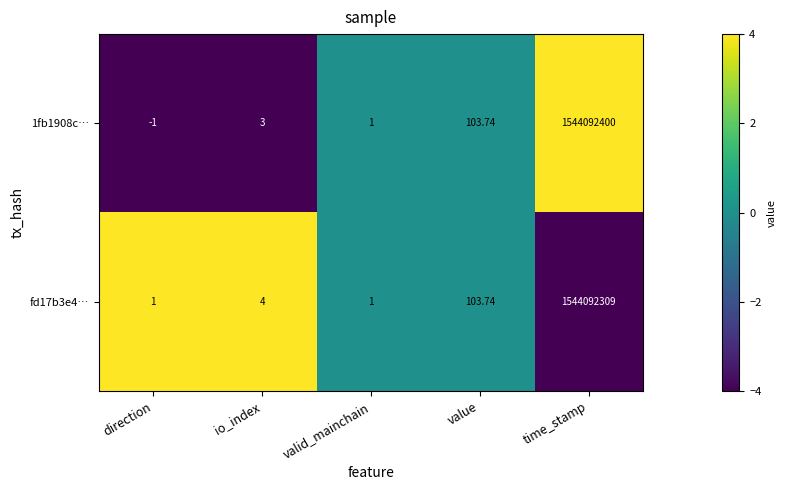

At which label is 1fb1908c… closest to 772046199?

value